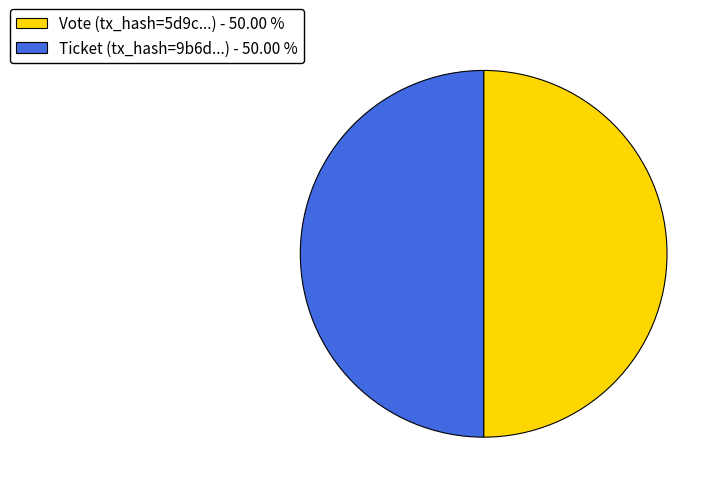

What is the ratio of the value at Vote (tx_hash=5d9c...) - 50.00 % to the value at Ticket (tx_hash=9b6d...) - 50.00 %?

1.0